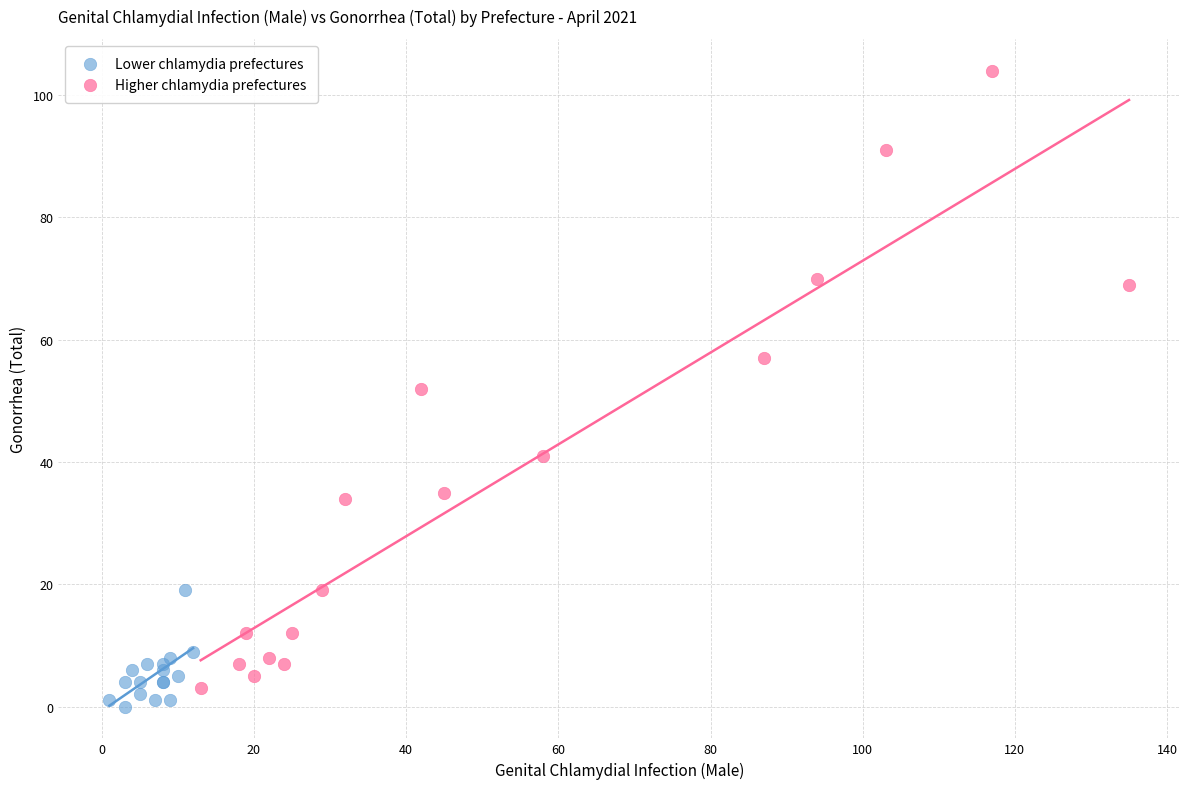

Which series has the largest Y range (max minus min)?

Higher chlamydia prefectures